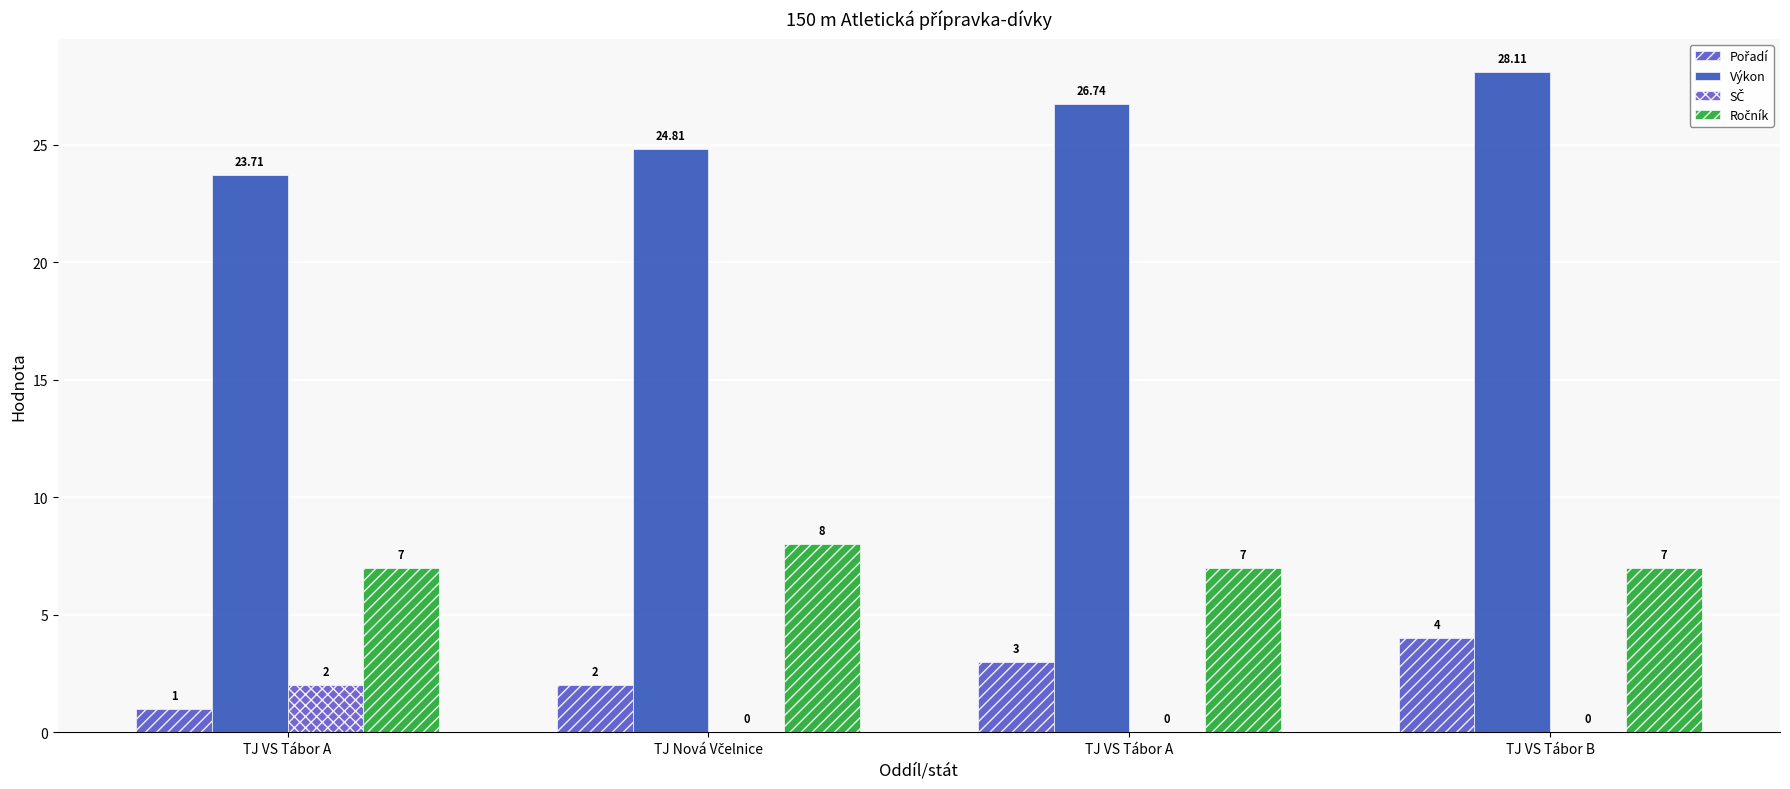

Rank the categories by Výkon value from lowest to highest.

TJ VS Tábor A, TJ Nová Včelnice, TJ VS Tábor A, TJ VS Tábor B